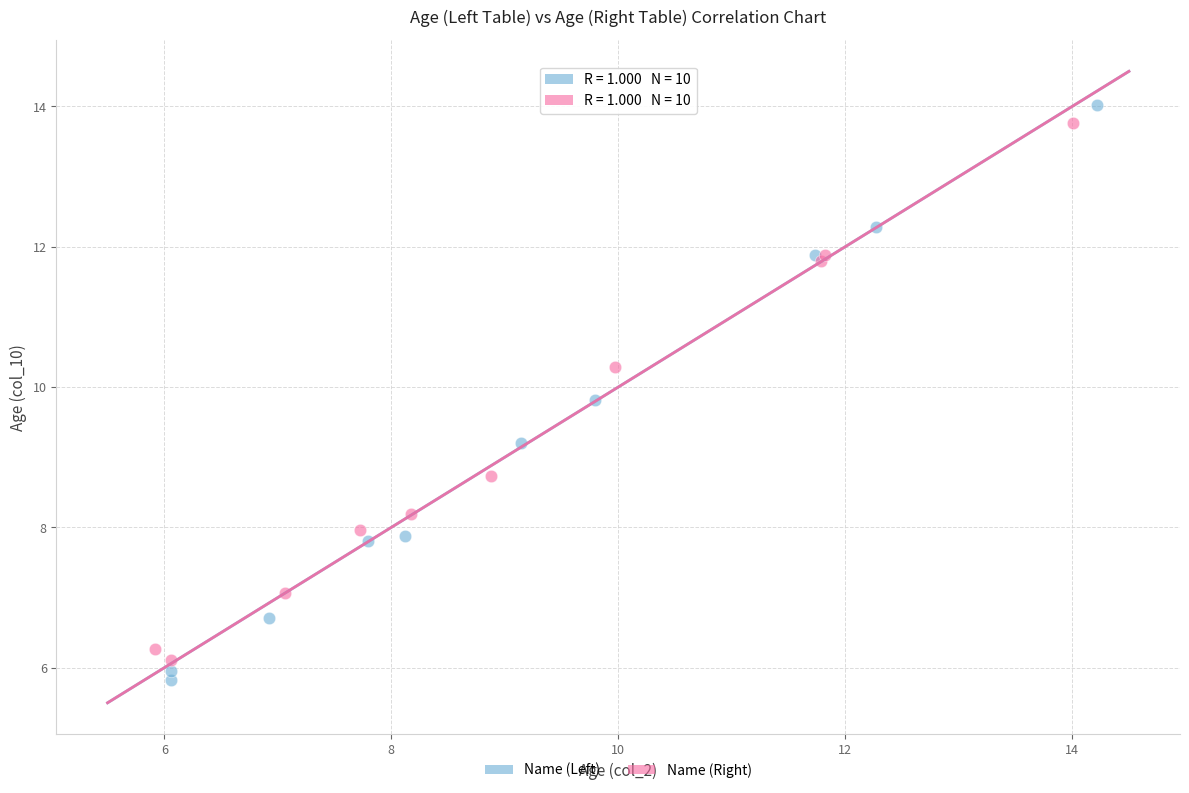

Which series has the largest Y range (max minus min)?

Name (Left)